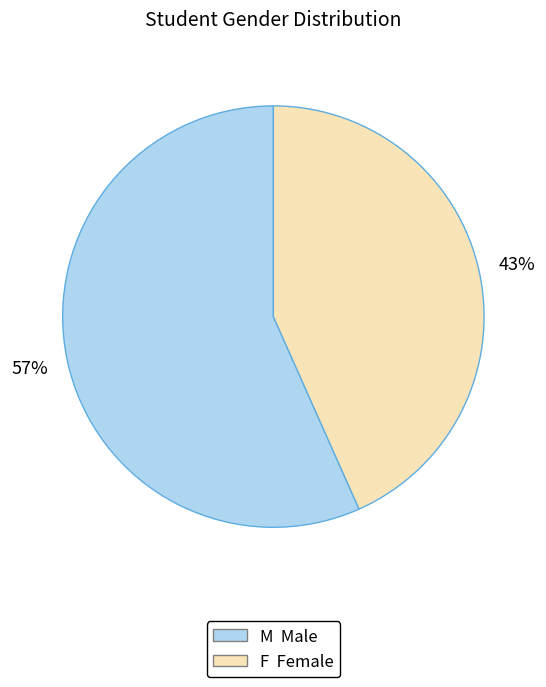

To the nearest percent, what is the average slice percentage?

50%